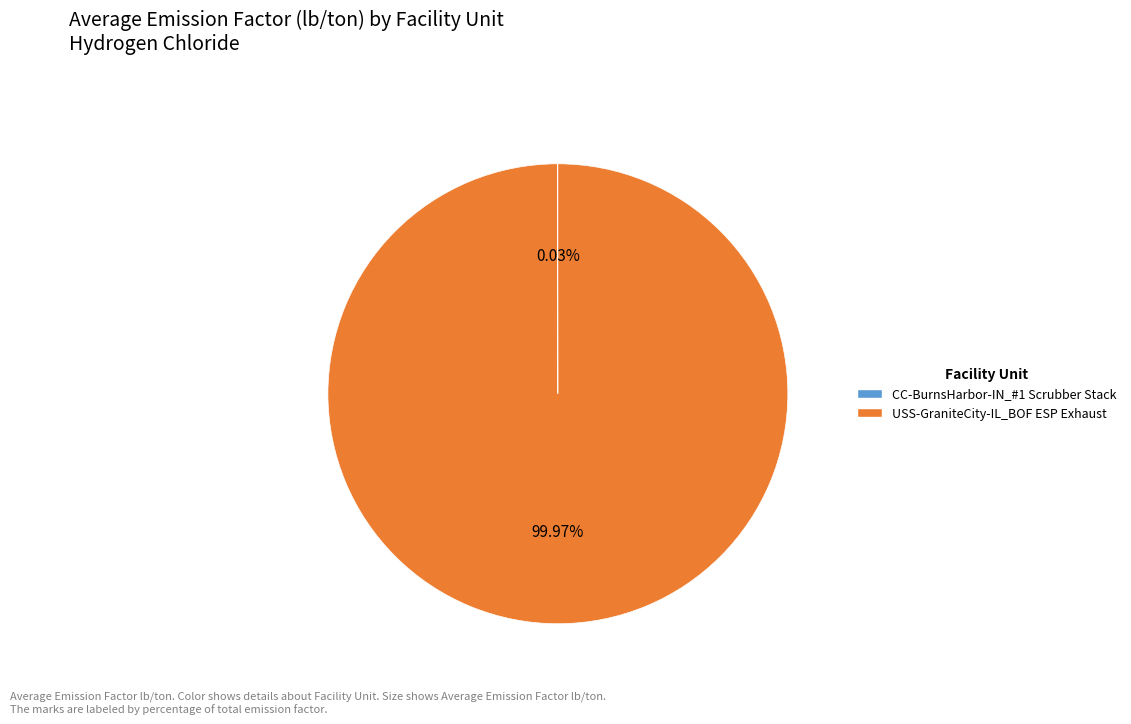

What is the largest slice in the pie chart?

USS-GraniteCity-IL_BOF ESP Exhaust